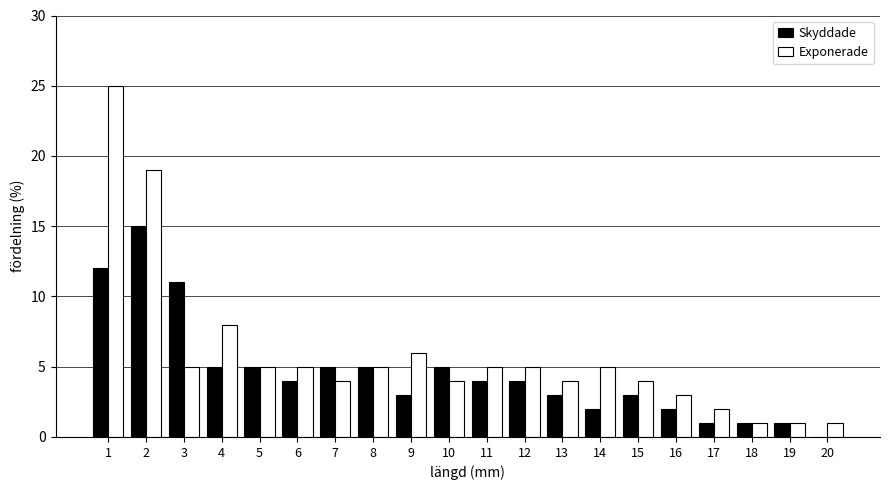

Which series has the largest total across all categories?

Exponerade